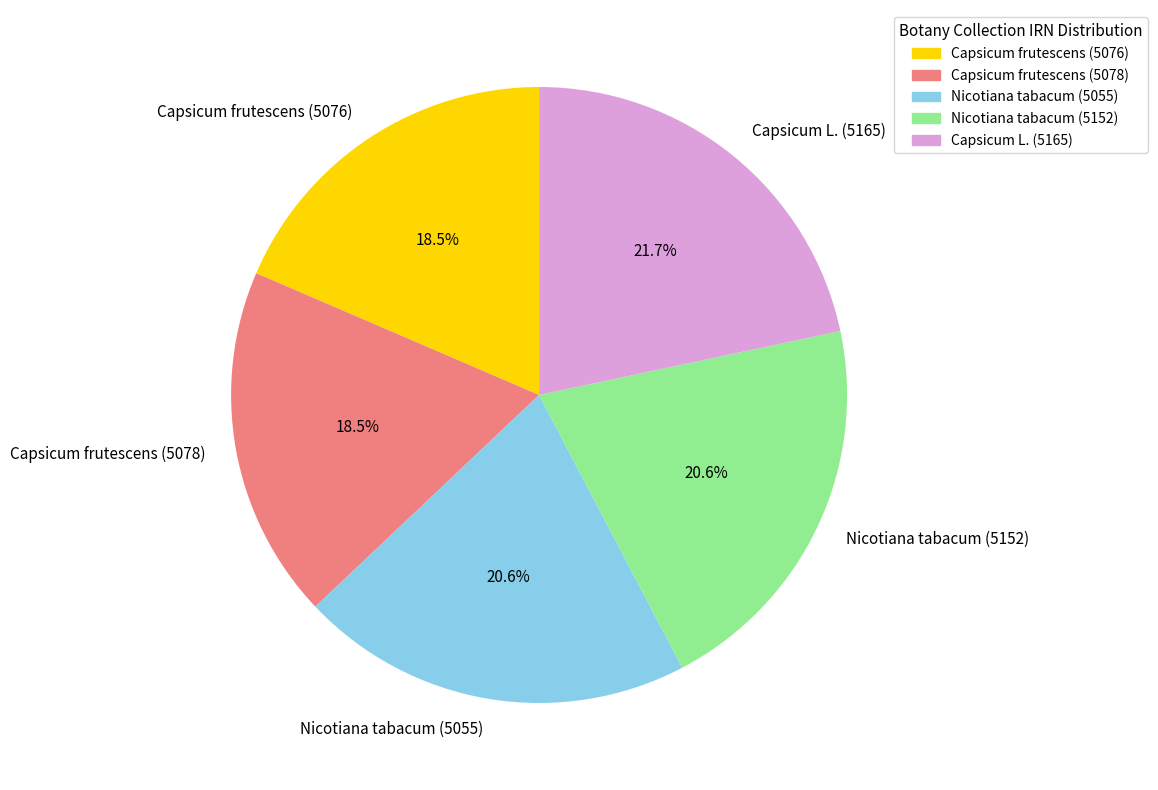

How much of the chart is everything except Nicotiana tabacum (5152)?

79.4%